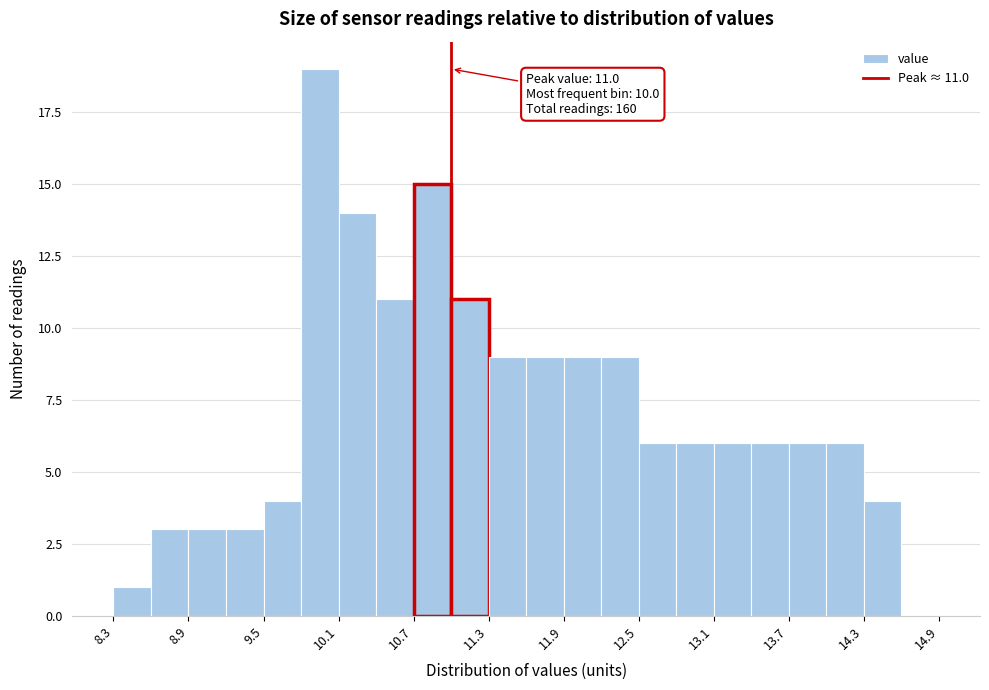

Around what value on the x-axis is the tallest bar? Give the approximate position of its centre, as read against the axis.

10.0